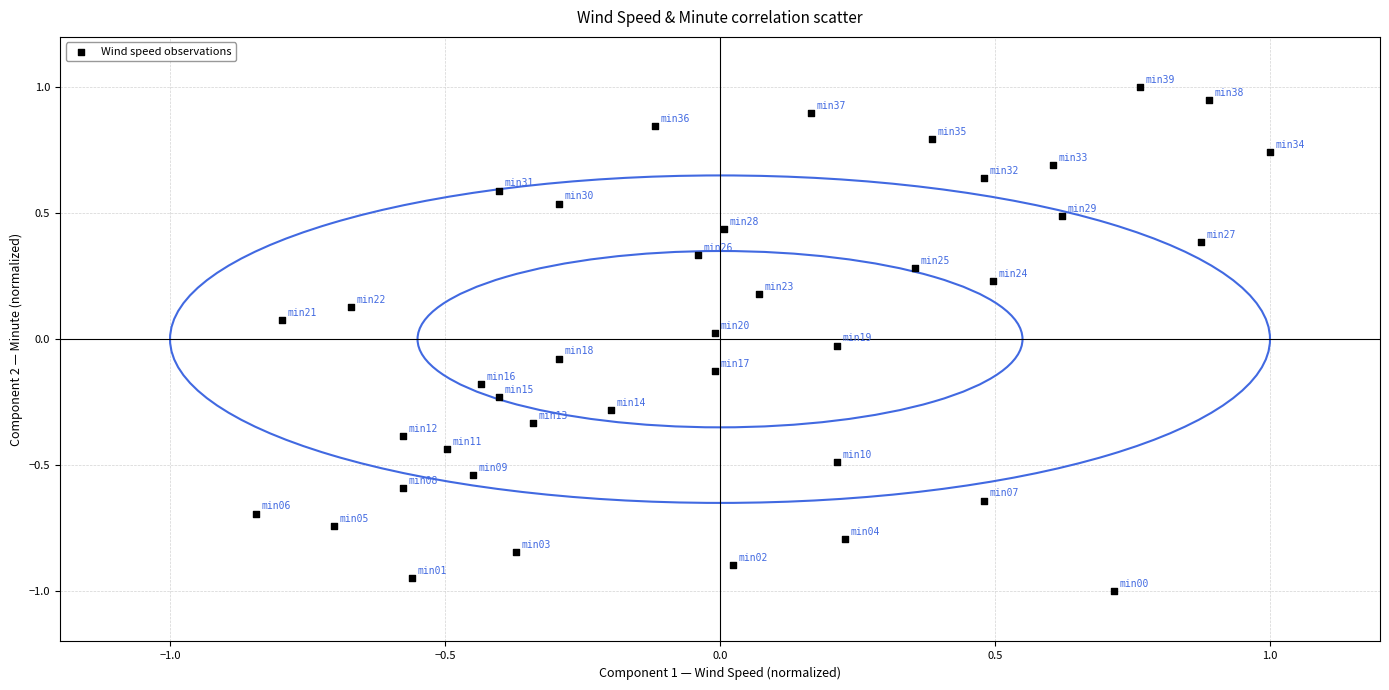

What is the range of X values (max minus min)?

1.8